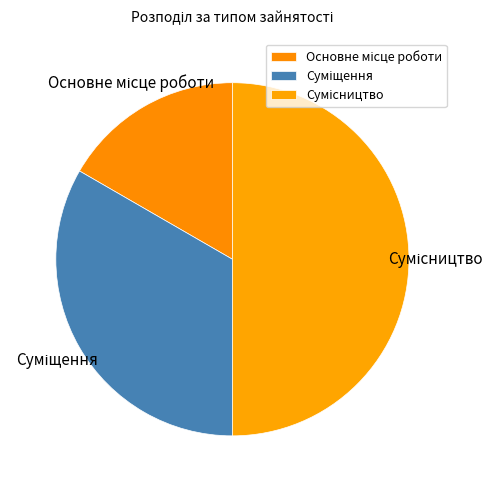

Is Сумісництво the majority of the pie?

No